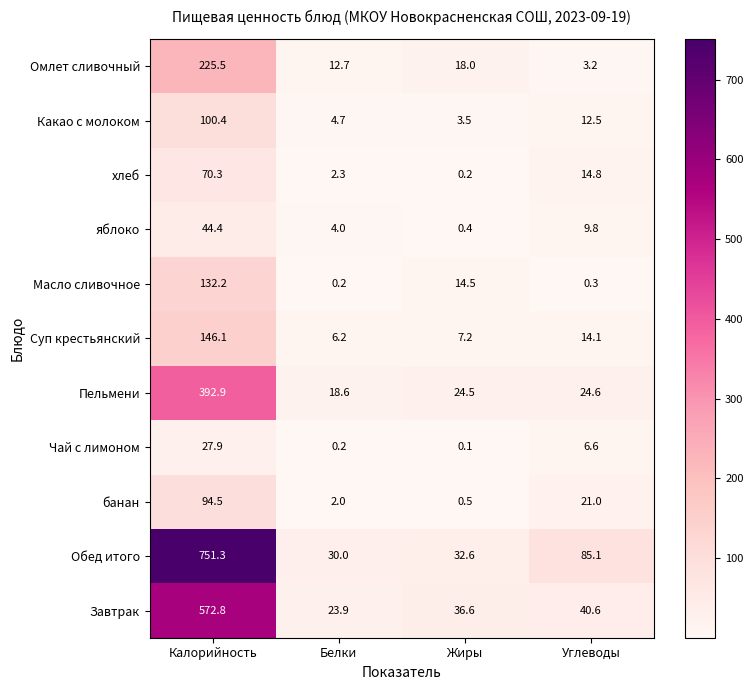

What is the difference between the second highest and second lowest values in the банан series?

19.0